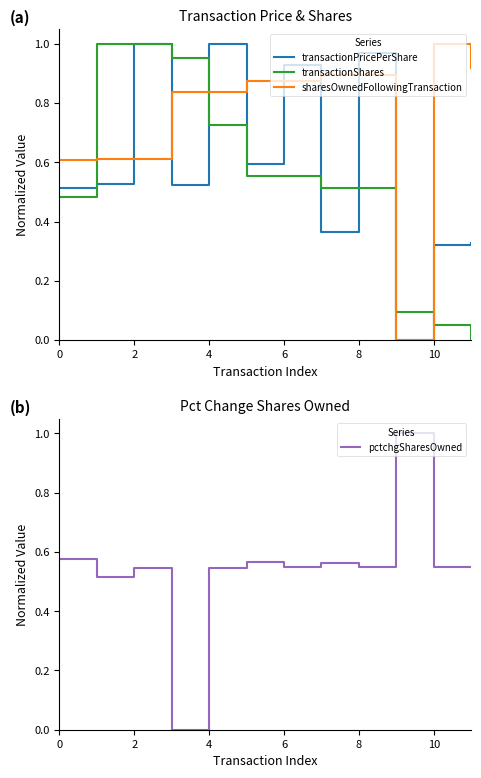

The transactionPricePerShare series shows 0.4 at 2. True or false?

False